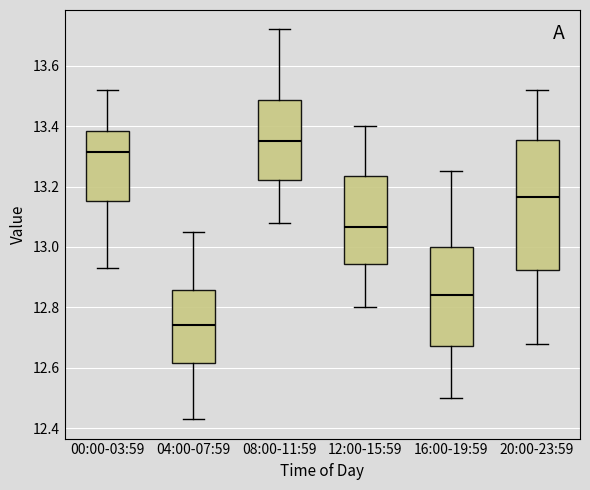

Which box has the highest median line?

08:00-11:59